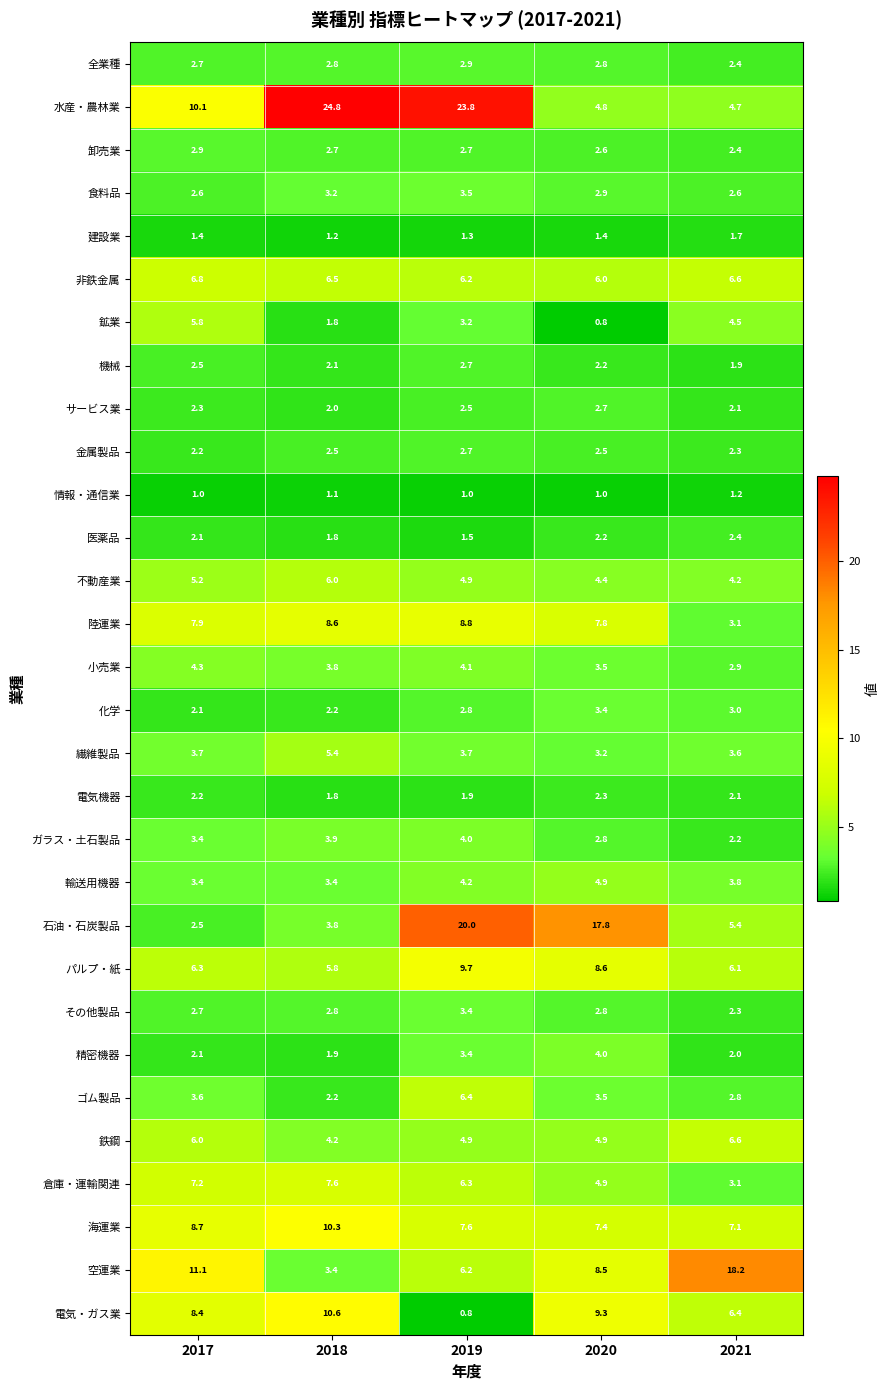

What is the spread (max minus min) of values at 2017?

10.1